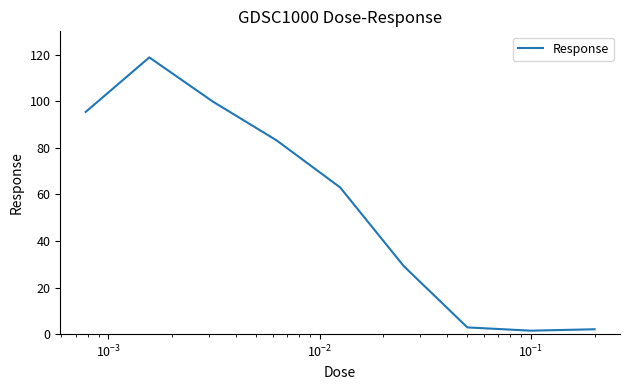

What is the difference between the maximum and minimum values?

117.3